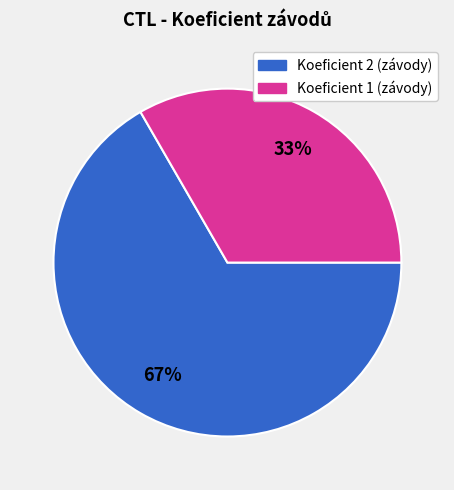

Does any single category account for the majority?

Yes